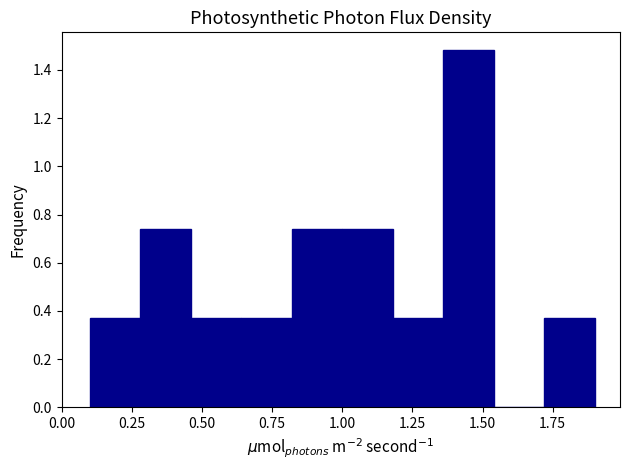

Read against the x-axis, roughly where is the centre of the tallest bar?

1.45